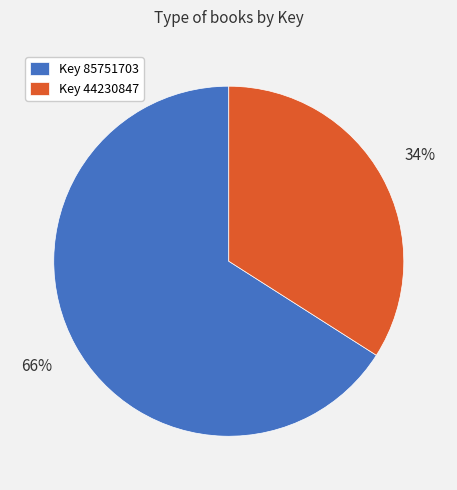

Which slice is the largest?

Key 85751703